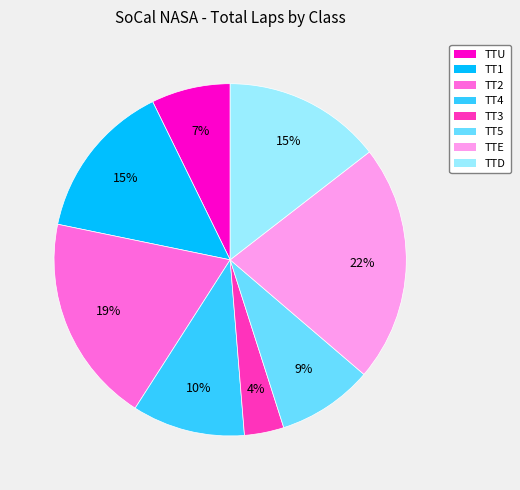

To the nearest percent, what is the difference between the largest and smallest slice percentages?

18%